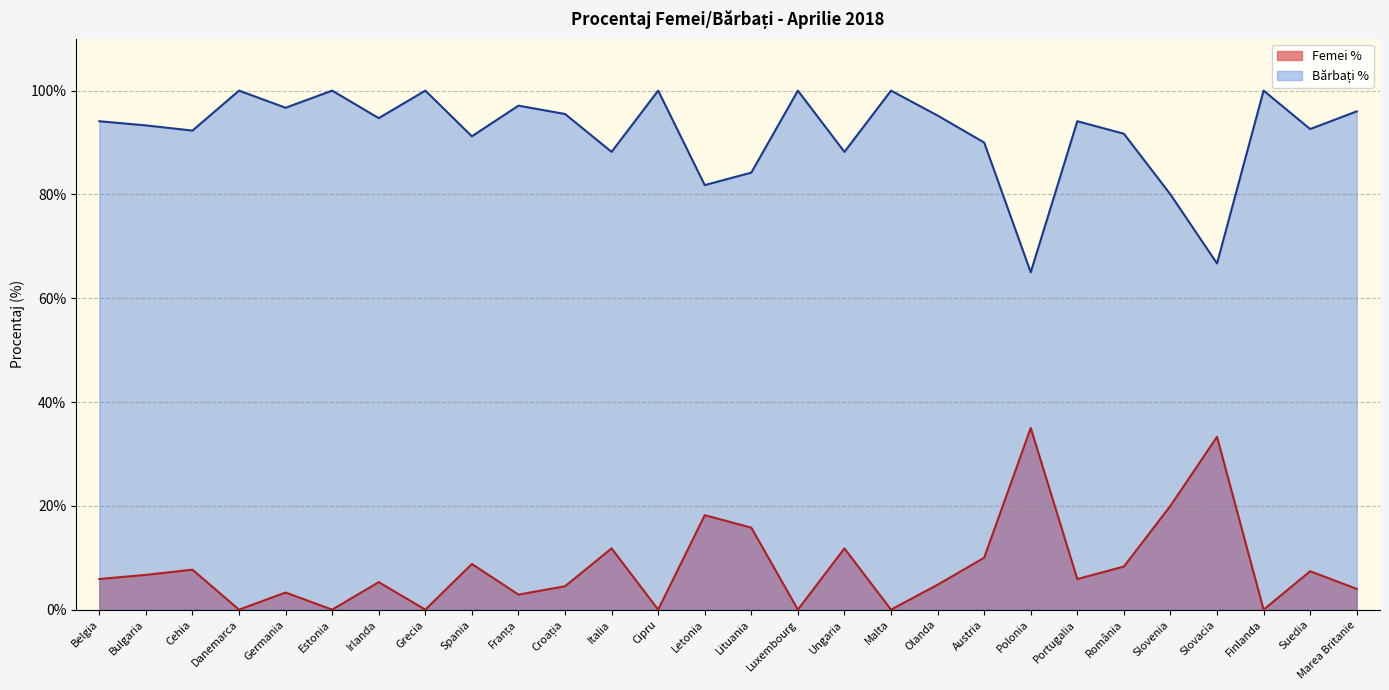

How many lines are shown in the chart?

2